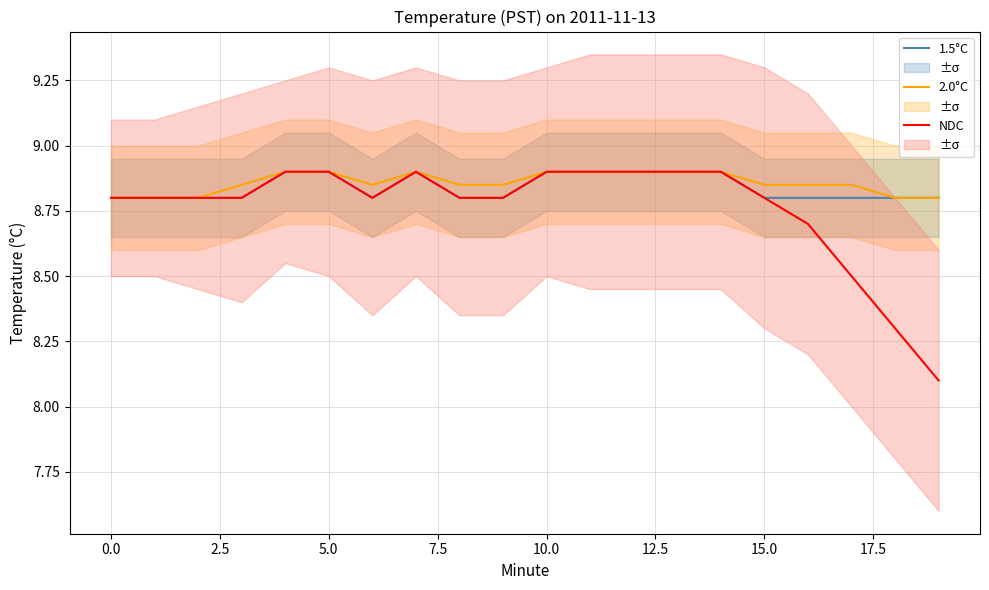

True or false: 2.0°C has a value of 15.8 at 0.0.

False